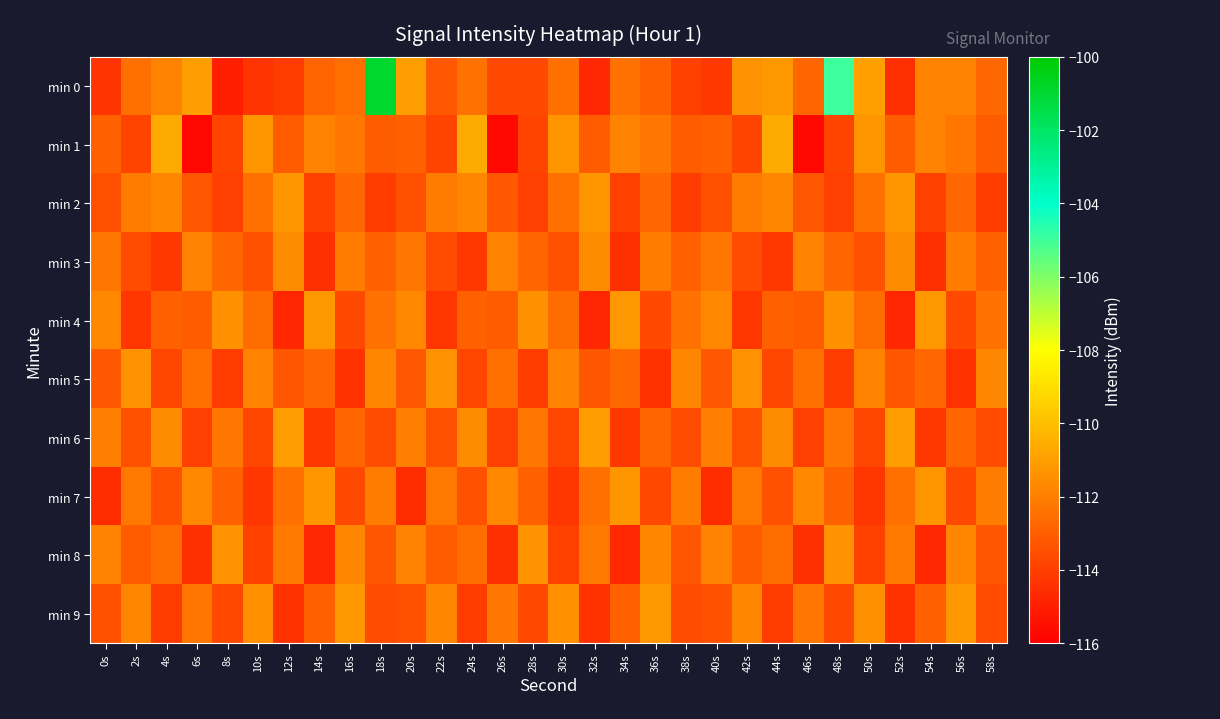

Which series has the widest spread of values?

min 0